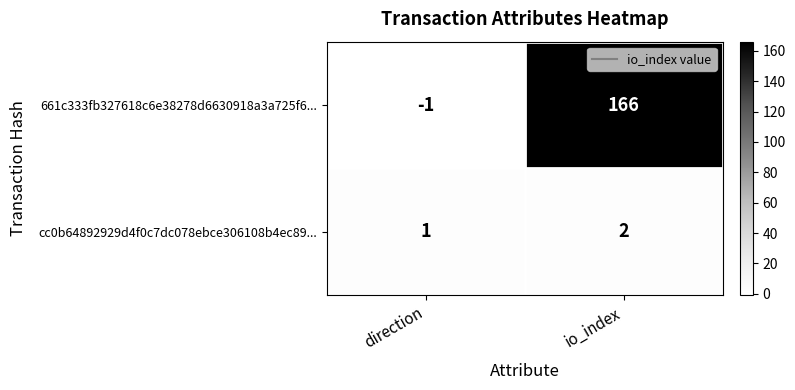

Which series has the largest range (max minus min)?

661c333fb327618c6e38278d6630918a3a725f6...